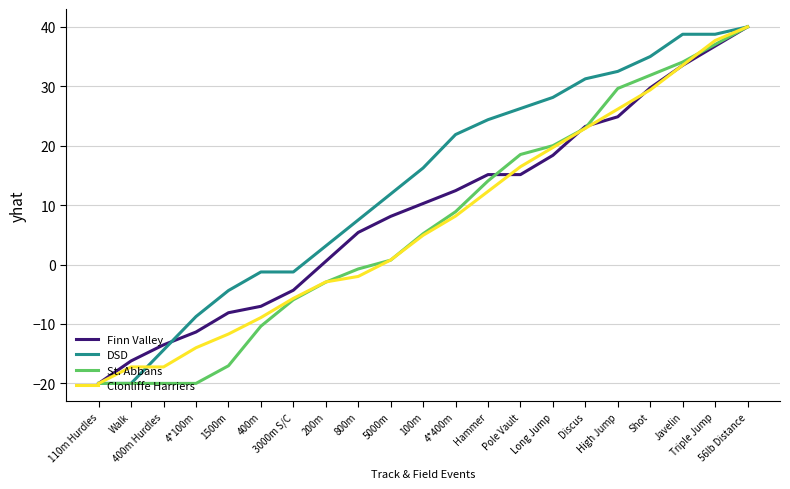

What is the total value across all series at 110m Hurdles?

-80.0